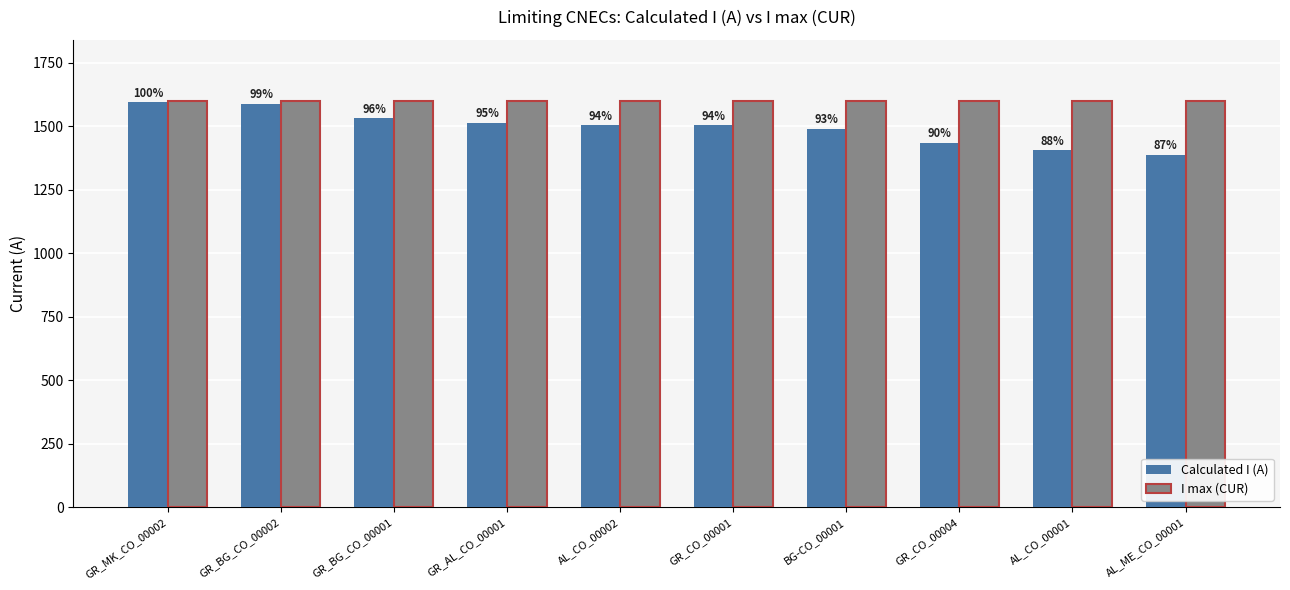

What is the sum of all I max (CUR) values?

16000